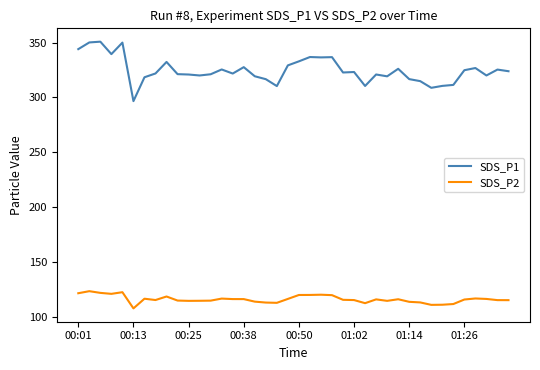

True or false: SDS_P1 and SDS_P2 intersect in this chart.

False